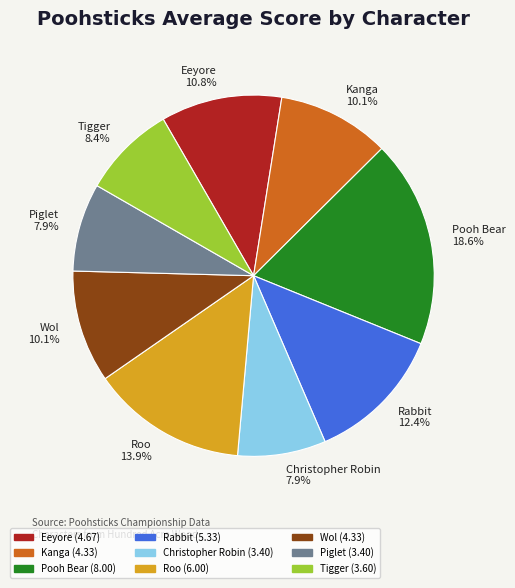

What portion of the pie excludes Tigger?

91.6%